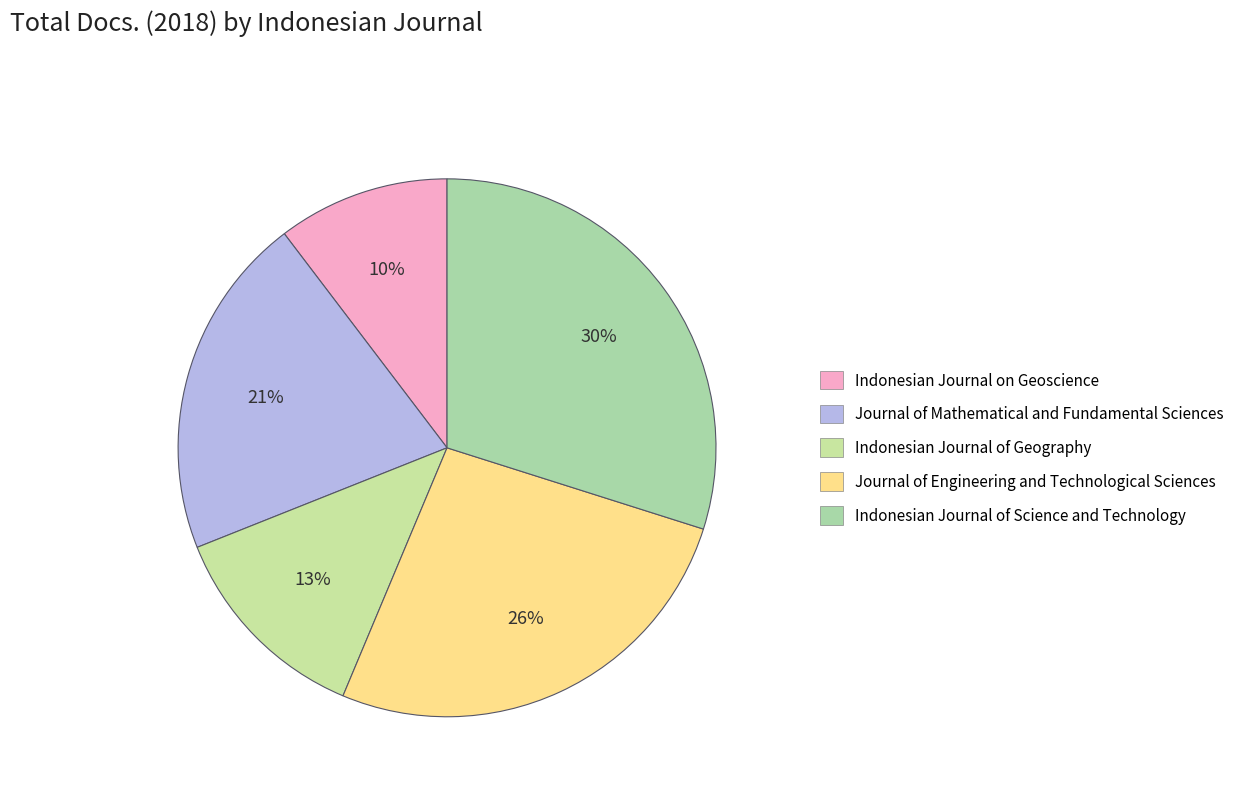

Is the sum of Journal of Mathematical and Fundamental Sciences and Indonesian Journal of Geography greater than half?

No